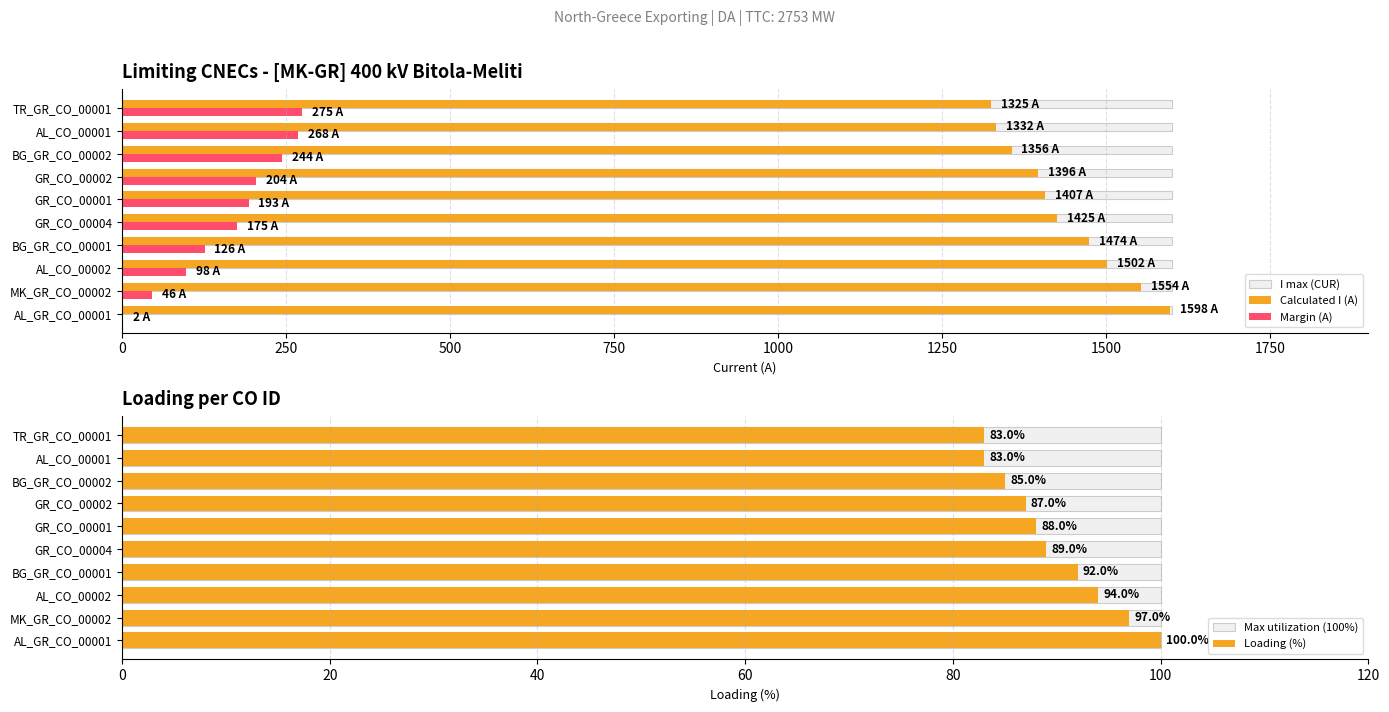

Reading left to right, list all the values displayed in this chart.

I max (CUR): 0.3	0.3	0.3	0.3	0.3	0.3	0.3	0.3	0.3	0.3
Calculated I (A): 1598.0	1554.0	1502.0	1474.0	1425.0	1407.0	1396.0	1356.0	1332.0	1325.0
Margin (A): 2.0	46.0	98.0	126.0	175.0	193.0	204.0	244.0	268.0	275.0
Max utilization (100%): 0.7	0.7	0.7	0.7	0.7	0.7	0.7	0.7	0.7	0.7
Loading (%): 100.0	97.0	94.0	92.0	89.0	88.0	87.0	85.0	83.0	83.0